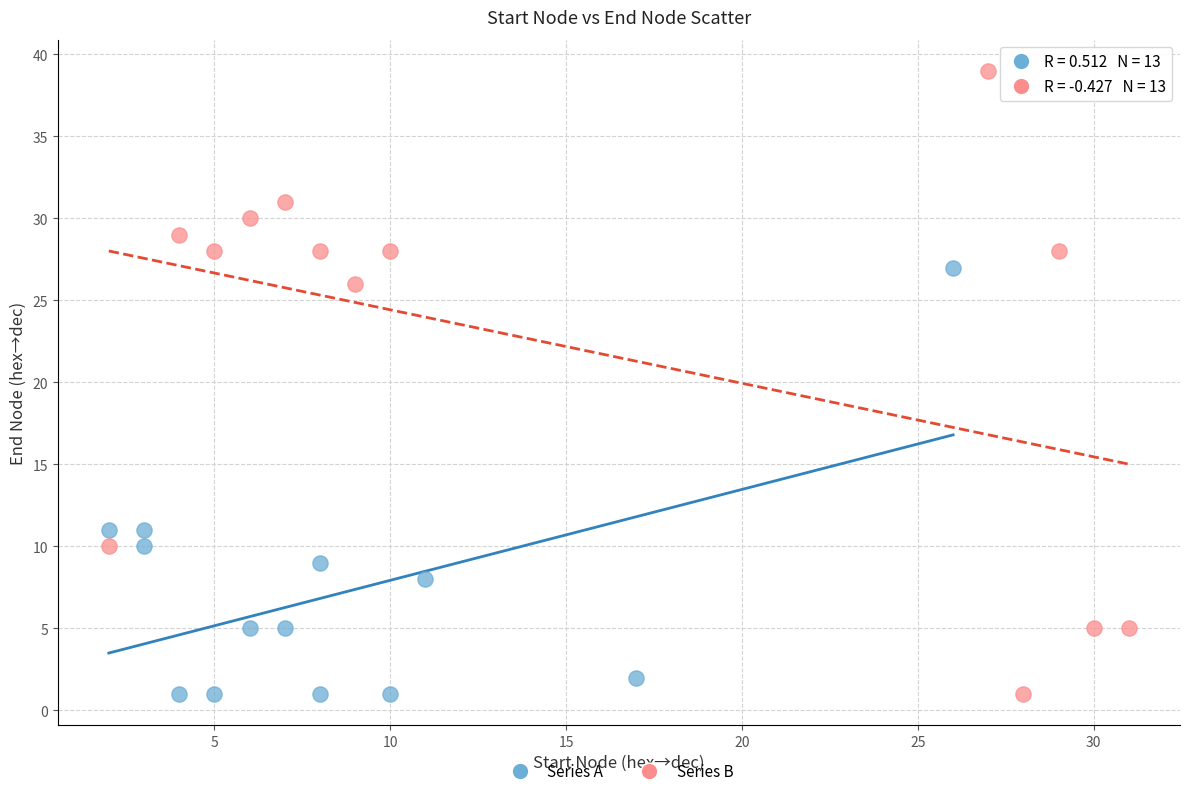

Which series has the largest Y range (max minus min)?

Series B